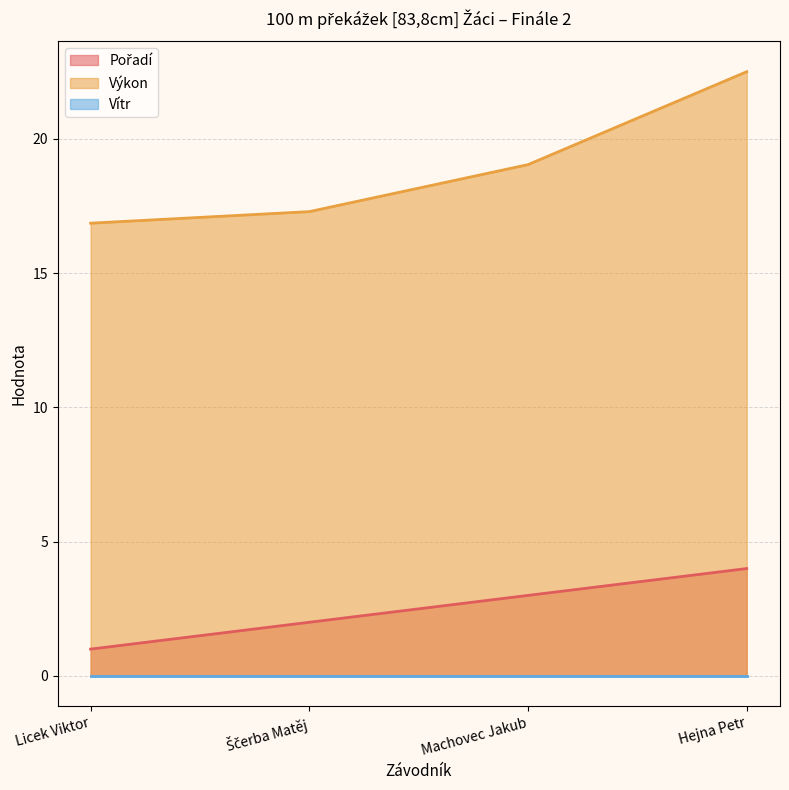

Count the number of categories in the chart.

4